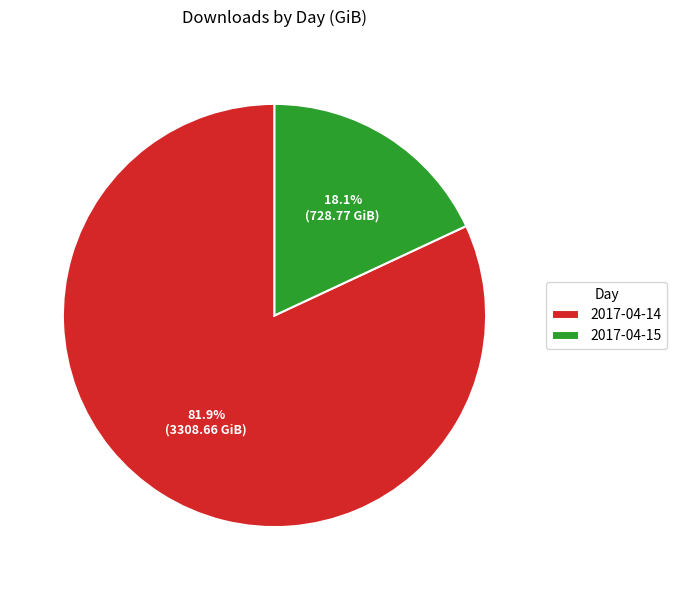

Which slice is the smallest?

2017-04-15